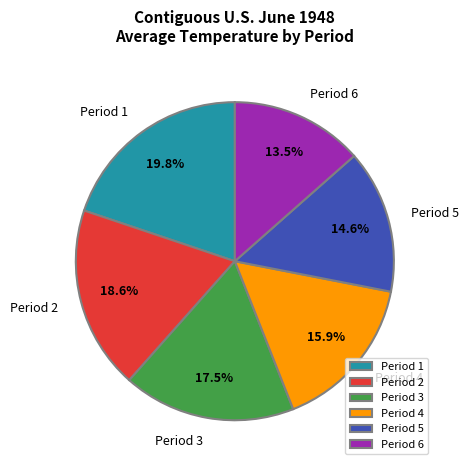

Rank the categories by value from lowest to highest.

Period 6, Period 5, Period 4, Period 3, Period 2, Period 1